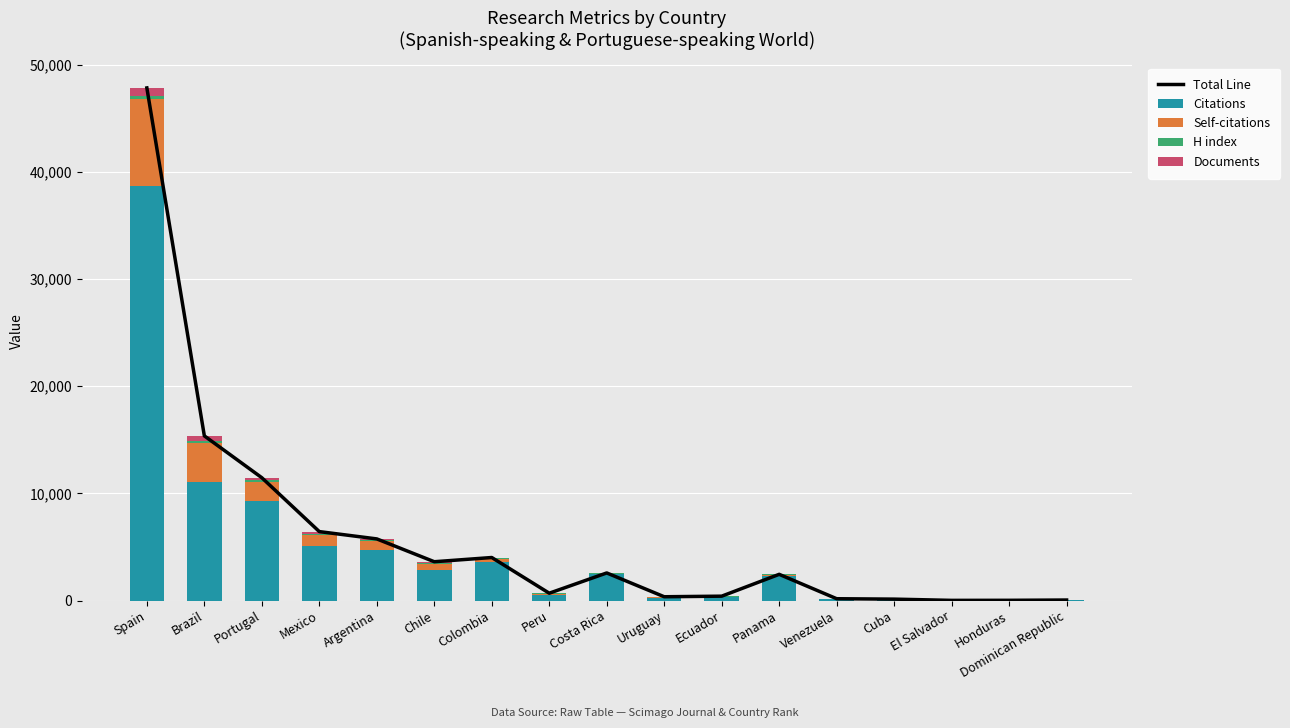

Reading left to right, extract all data points from this chart.

Total Line: Spain=47830	Brazil=15363	Portugal=11458	Mexico=6431	Argentina=5749	Chile=3620	Colombia=4013	Peru=682	Costa Rica=2573	Uruguay=352	Ecuador=406	Panama=2444	Venezuela=168	Cuba=130	El Salvador=14	Honduras=20	Dominican Republic=46
Citations: Spain=38661	Brazil=11066	Portugal=9256	Mexico=5073	Argentina=4719	Chile=2836	Colombia=3631	Peru=546	Costa Rica=2474	Uruguay=227	Ecuador=295	Panama=2291	Venezuela=107	Cuba=80	El Salvador=1	Honduras=5	Dominican Republic=30
Self-citations: Spain=8128	Brazil=3677	Portugal=1803	Mexico=1019	Argentina=828	Chile=597	Colombia=237	Peru=59	Costa Rica=35	Uruguay=73	Ecuador=36	Panama=80	Venezuela=3	Cuba=8	El Salvador=0	Honduras=2	Dominican Republic=4
H index: Spain=268	Brazil=188	Portugal=165	Mexico=128	Argentina=112	Chile=103	Colombia=95	Peru=66	Costa Rica=53	Uruguay=41	Ecuador=68	Panama=66	Venezuela=52	Cuba=36	El Salvador=11	Honduras=11	Dominican Republic=11
Documents: Spain=773	Brazil=432	Portugal=234	Mexico=211	Argentina=90	Chile=84	Colombia=50	Peru=11	Costa Rica=11	Uruguay=11	Ecuador=7	Panama=7	Venezuela=6	Cuba=6	El Salvador=2	Honduras=2	Dominican Republic=1